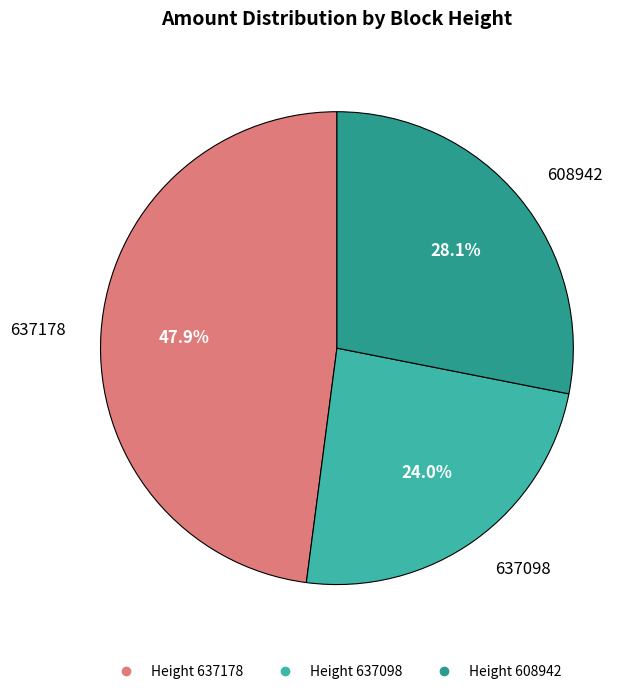

Is there any slice that represents more than half of the pie?

No